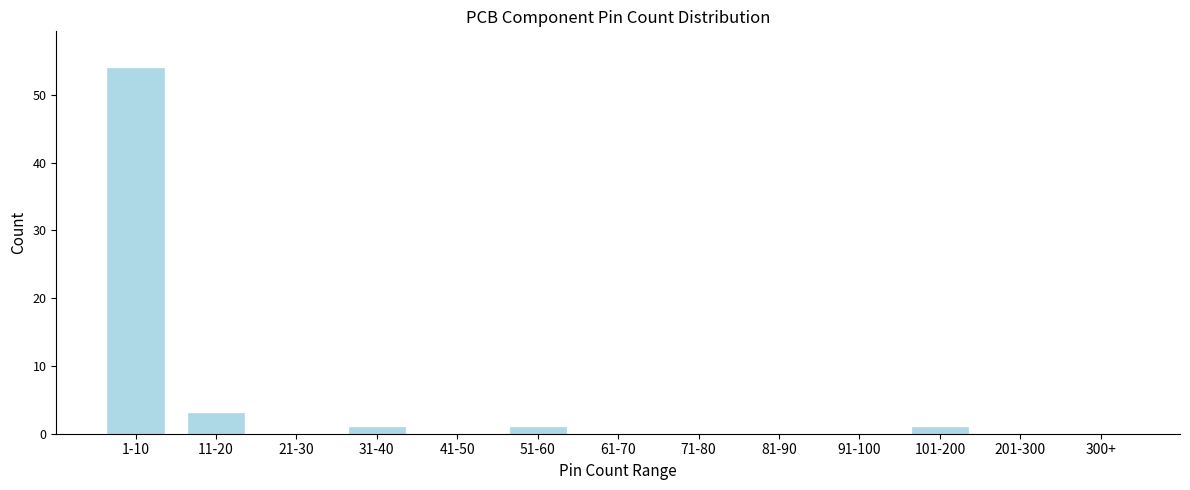

Reading left to right, what are all the values shown in this chart?

1-10=54	11-20=3	21-30=0	31-40=1	41-50=0	51-60=1	61-70=0	71-80=0	81-90=0	91-100=0	101-200=1	201-300=0	300+=0